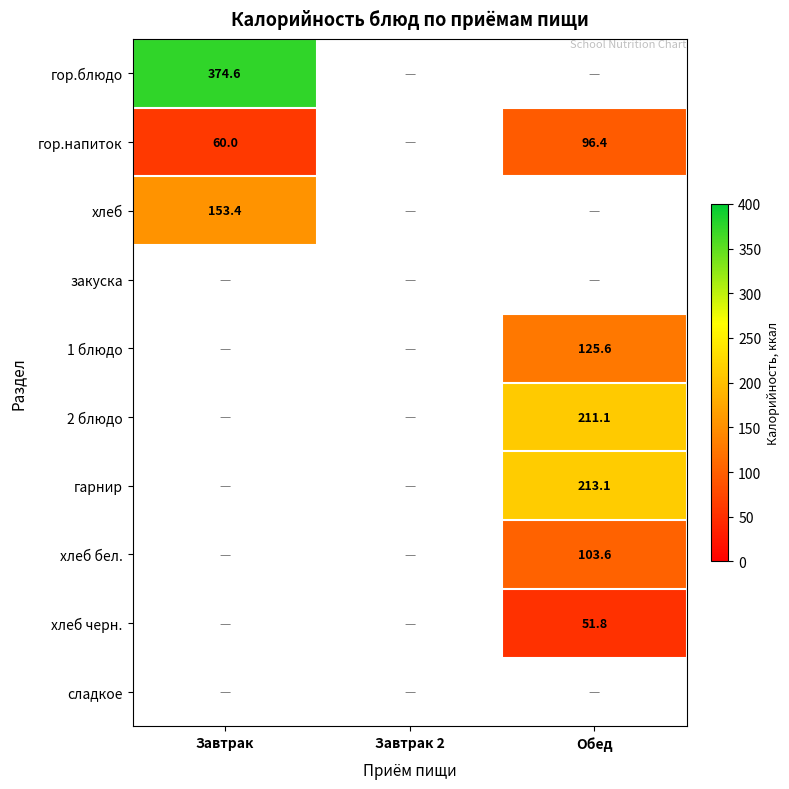

Between Обед and Завтрак, which is larger?

Завтрак